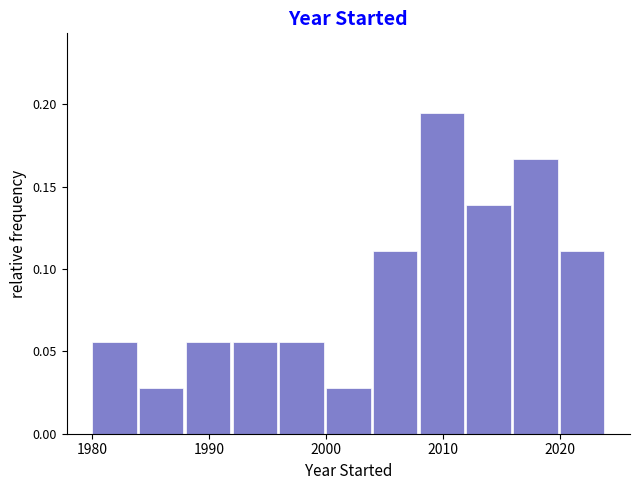

How tall is the bar that spans 2004 to 2008 on the x-axis? The values are not printed on the chart, so give them approximately, as read against the axis.

0.110